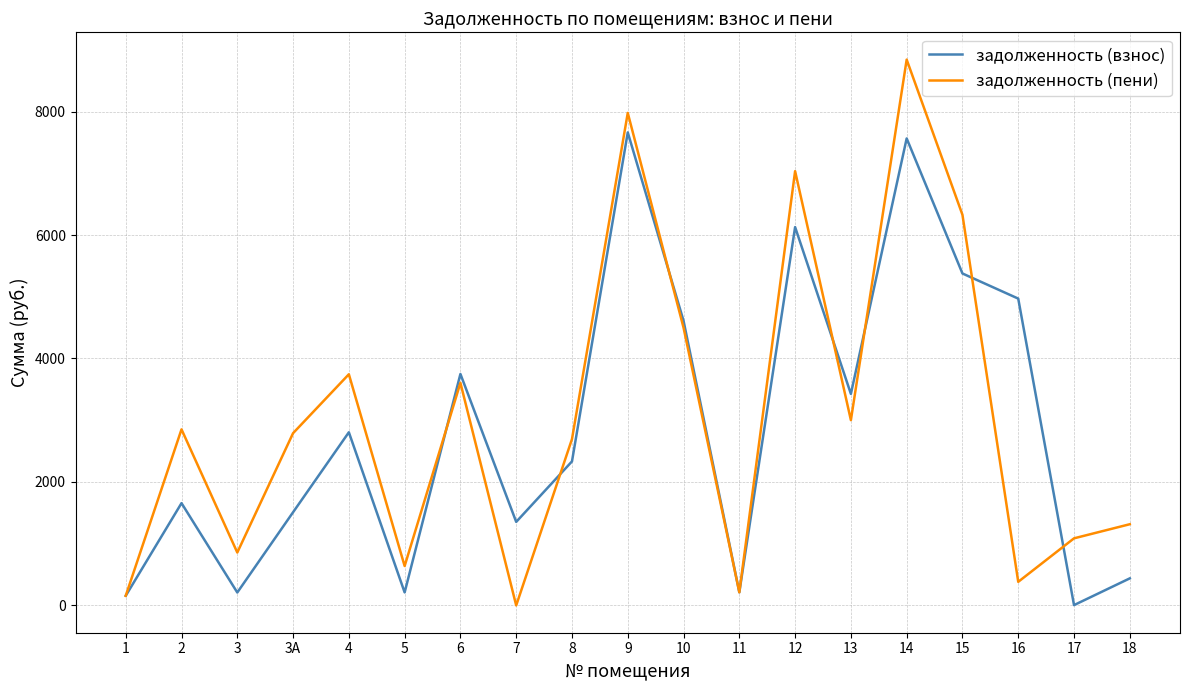

The value of задолженность (пени) at 10 is 4498.7. True or false?

True